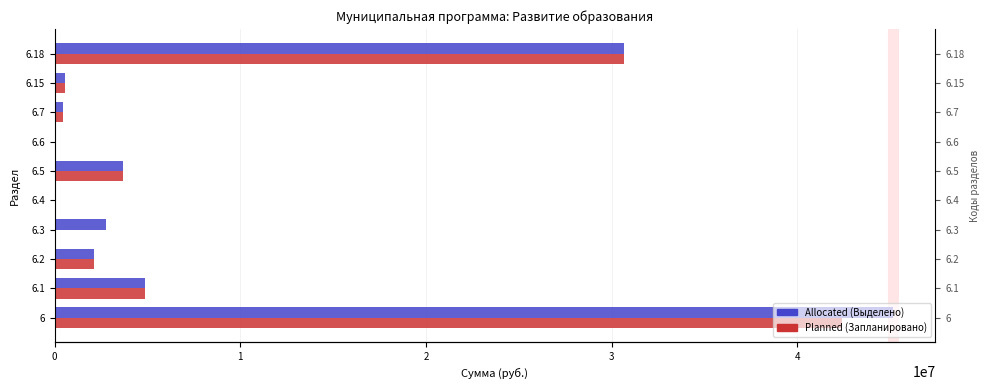

What is the value of the Planned bar at the 7th from the left?

42432